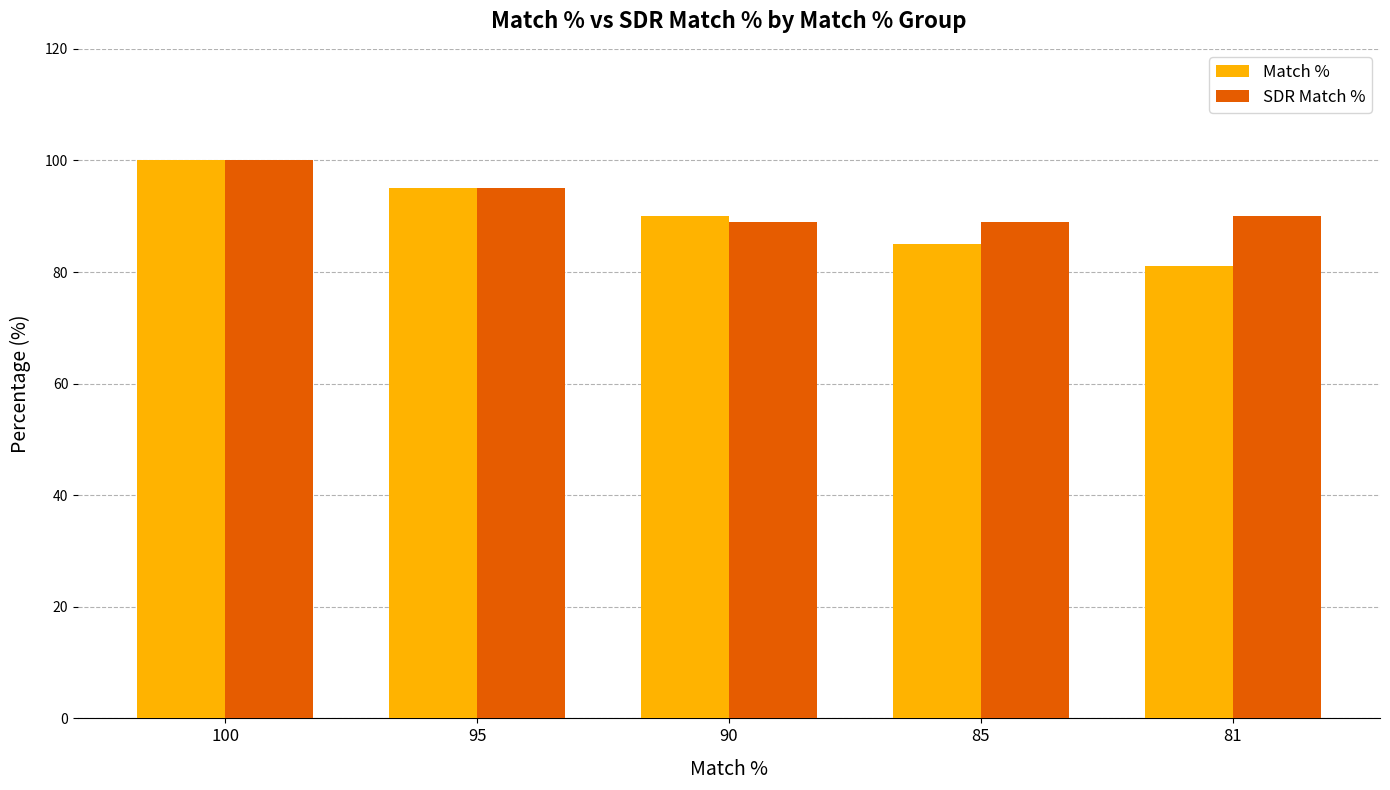

Is it true that SDR Match % equals 56 at 100?

False